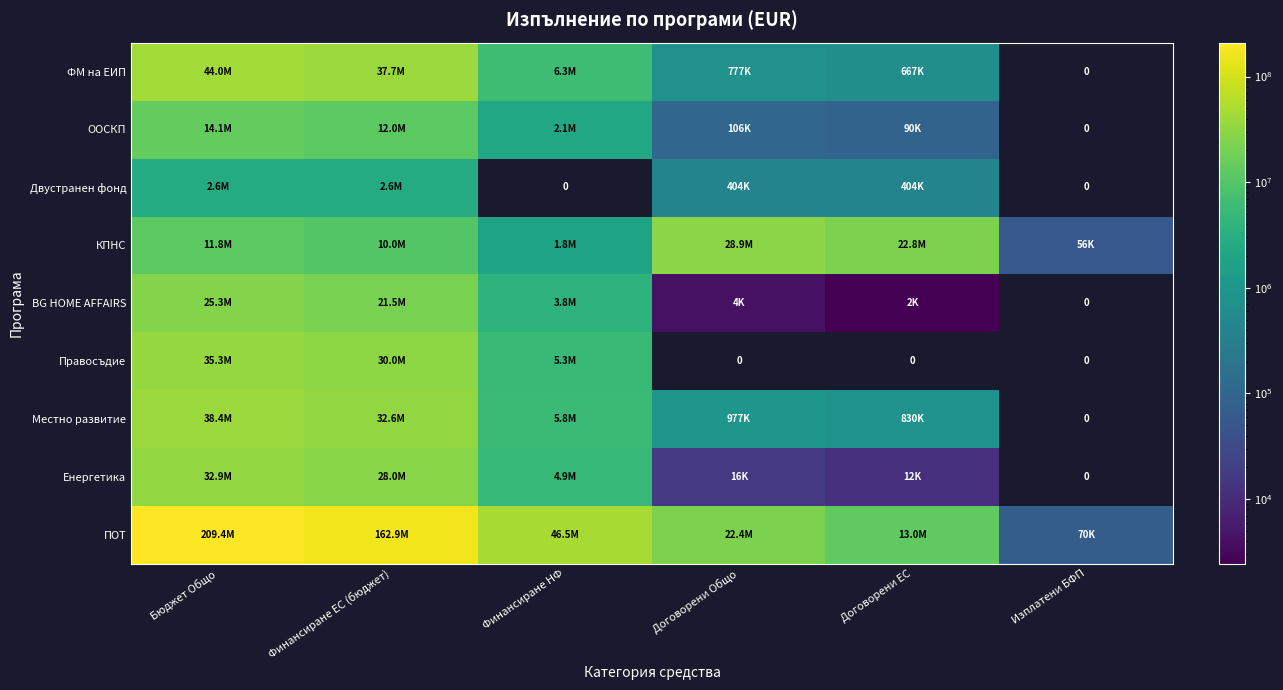

True or false: Двустранен фонд has a value of 403920.6 at Договорени ЕС.

True